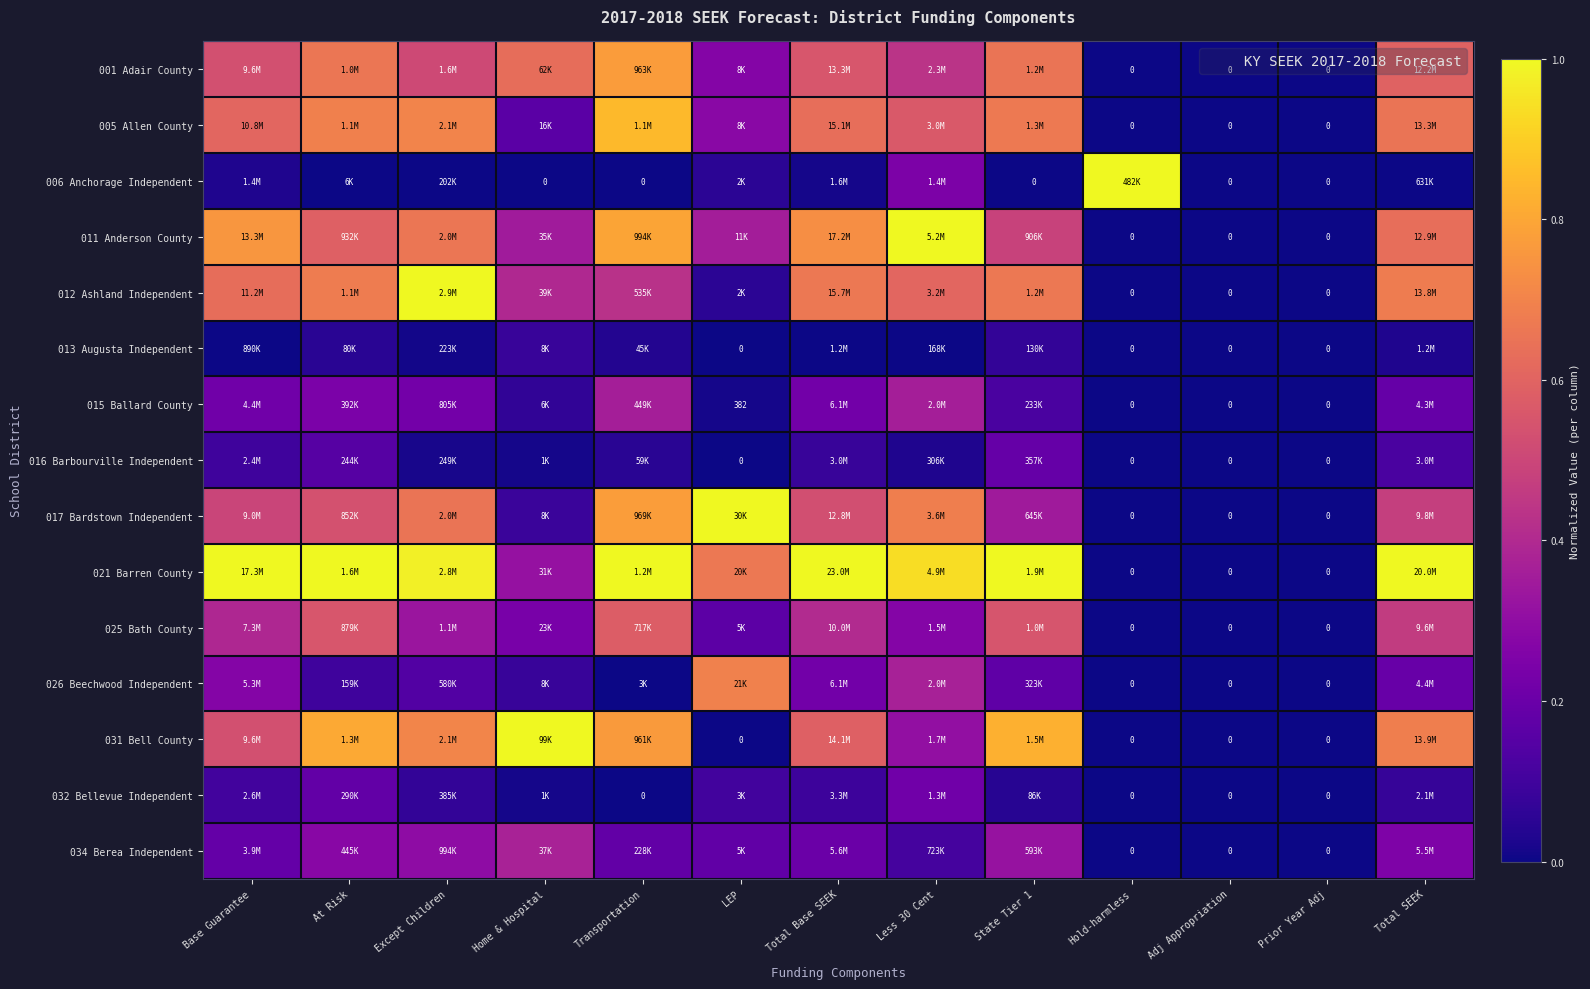

What is the difference between the 016 Barbourville Independent values at Total SEEK and Except Children?

0.1